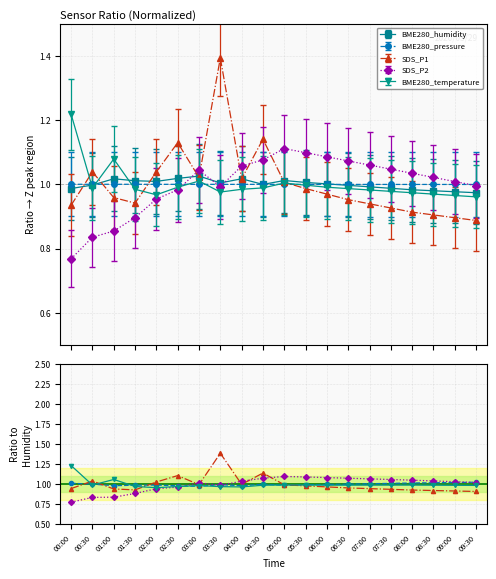

What position from the right is 08:30?

3